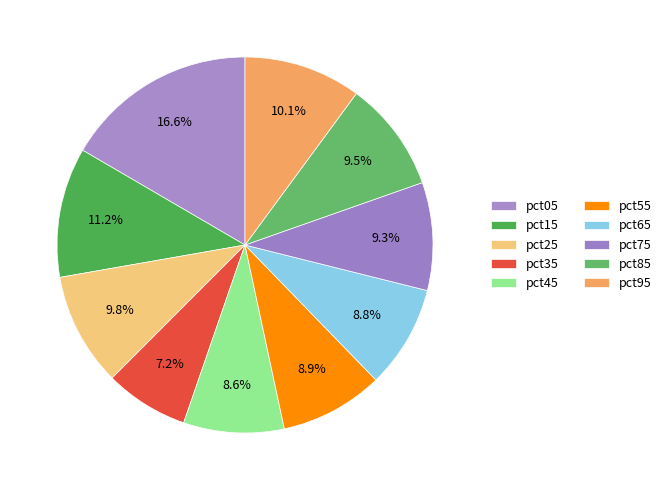

Which has a higher value, pct75 or pct15?

pct15